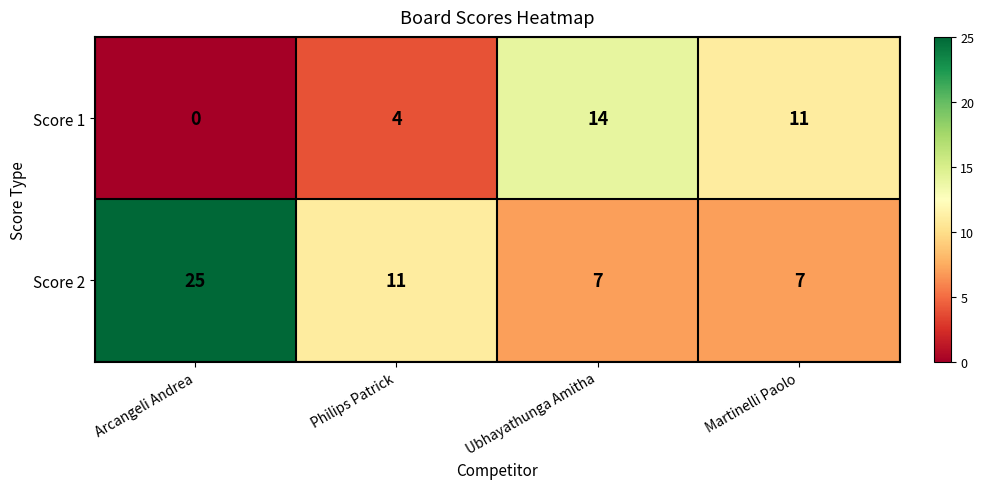

What is the difference between the maximum and second lowest values in the Score 1 series?

10